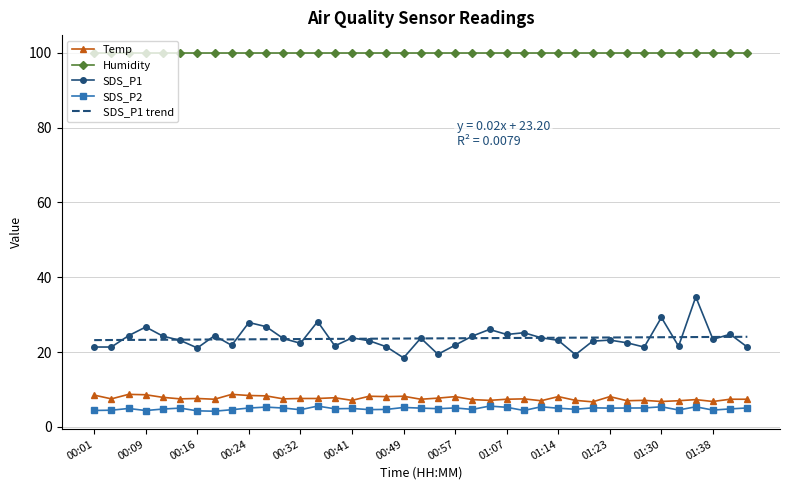

What is the highest value of the Humidity series?

99.9